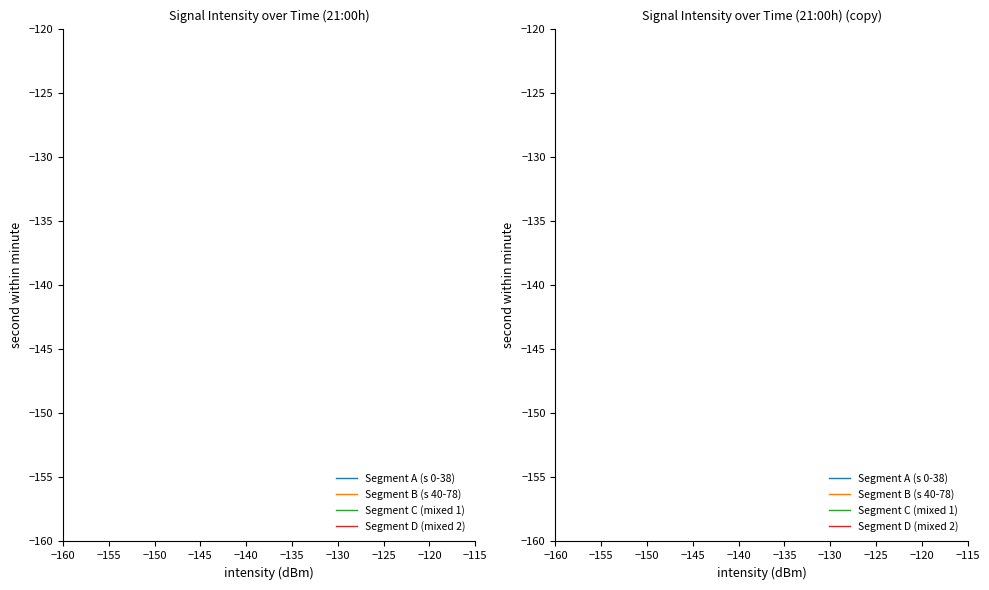

Is this an area chart (filled region under the line)?

No